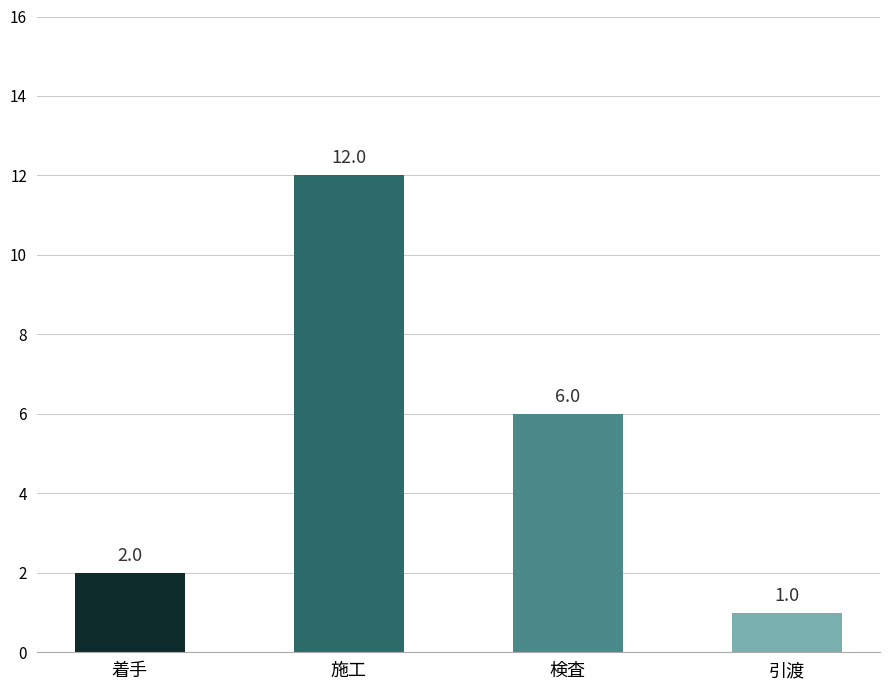

The chart shows a value of 8 at 施工. True or false?

False